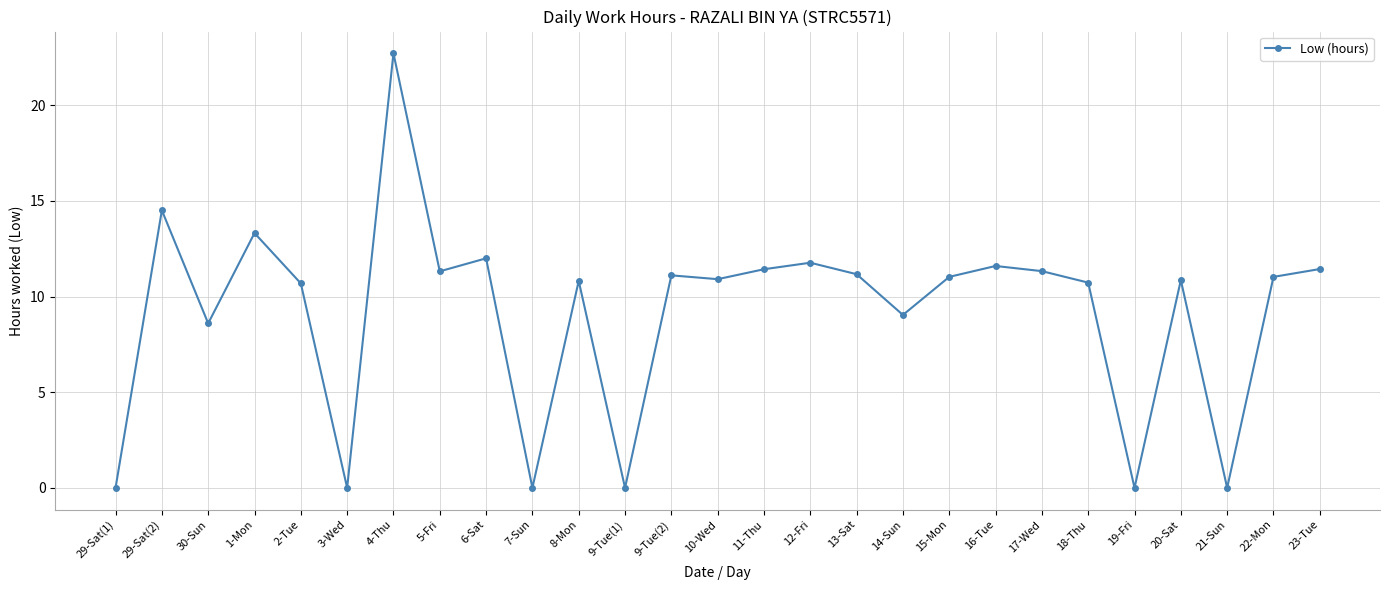

At which category does the chart reach its peak across all series?

4-Thu